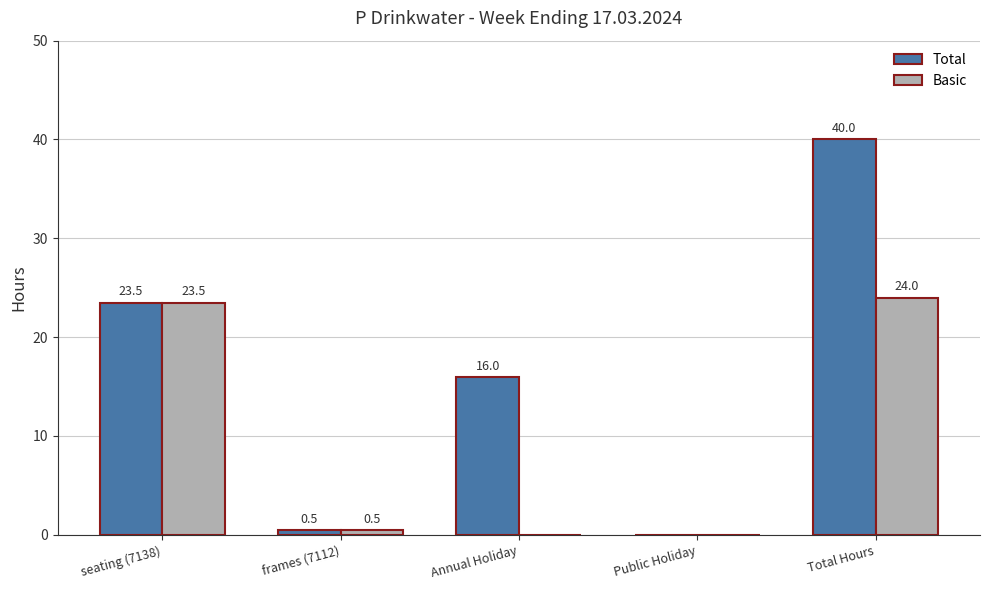

At which category is the sum across all series the highest?

Total Hours